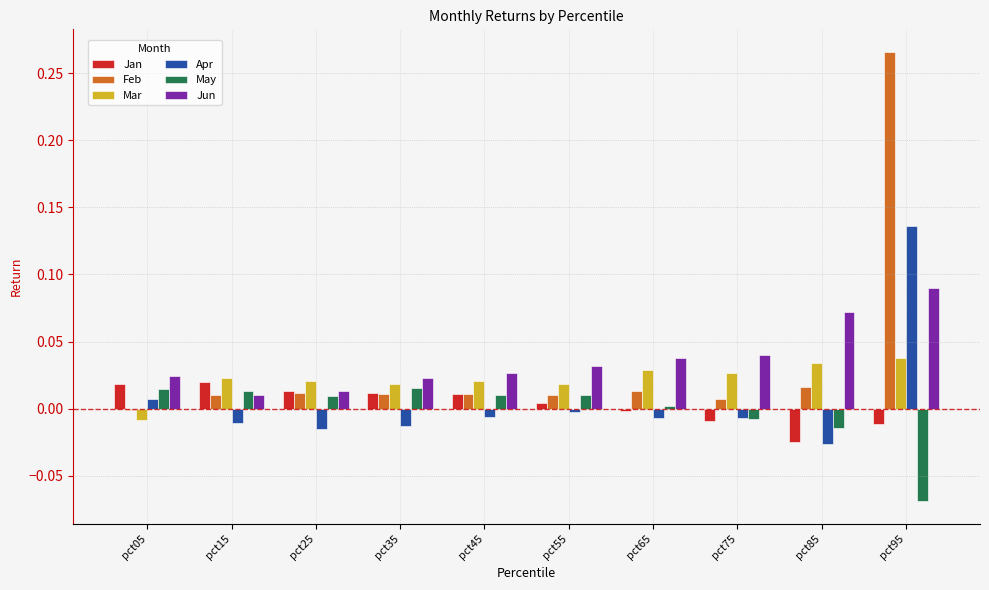

How many positive values does the May series have?

7